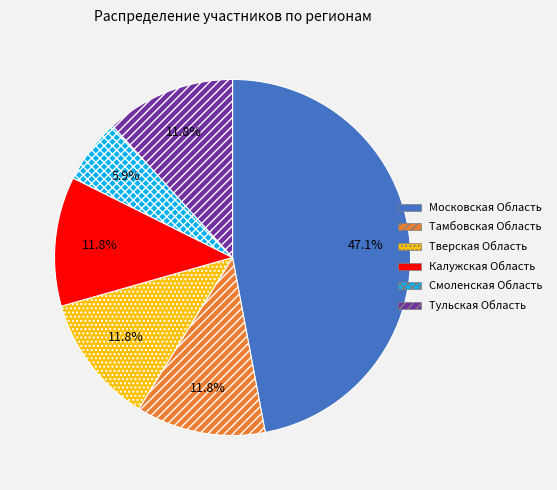

What is the ratio of the value at Калужская Область to the value at Тульская Область?

1.0